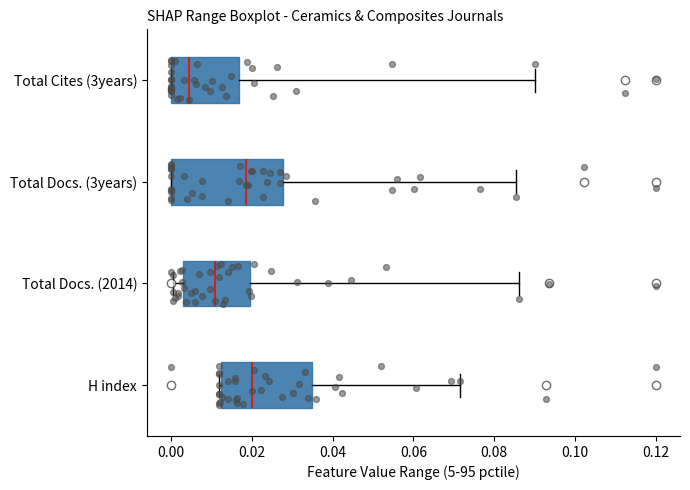

Reading bottom to top, transcribe this box plot: for each box, give where its median line is, the range the box spans, and where its two whiskers end, as read against the x-axis. The values are not printed on the chart, so give them approximately, as read against the axis.

H index: median 0.020, box 0.012 to 0.034, whiskers 0.012 to 0.072
Total Docs. (2014): median 0.010, box 0.002 to 0.020, whiskers 0.000 to 0.086
Total Docs. (3years): median 0.018, box 0.000 to 0.028, whiskers 0.000 to 0.086
Total Cites (3years): median 0.004, box 0.000 to 0.016, whiskers 0.000 to 0.090